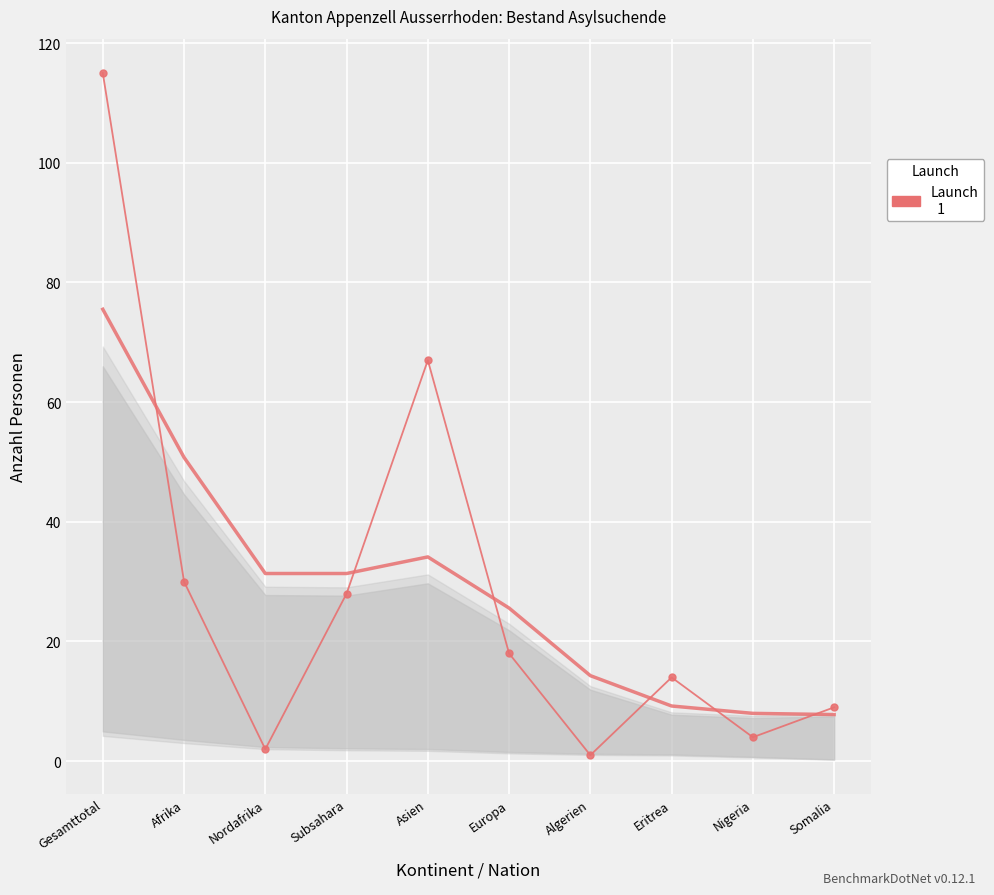

What is the label of the 10th point from the left?

Somalia